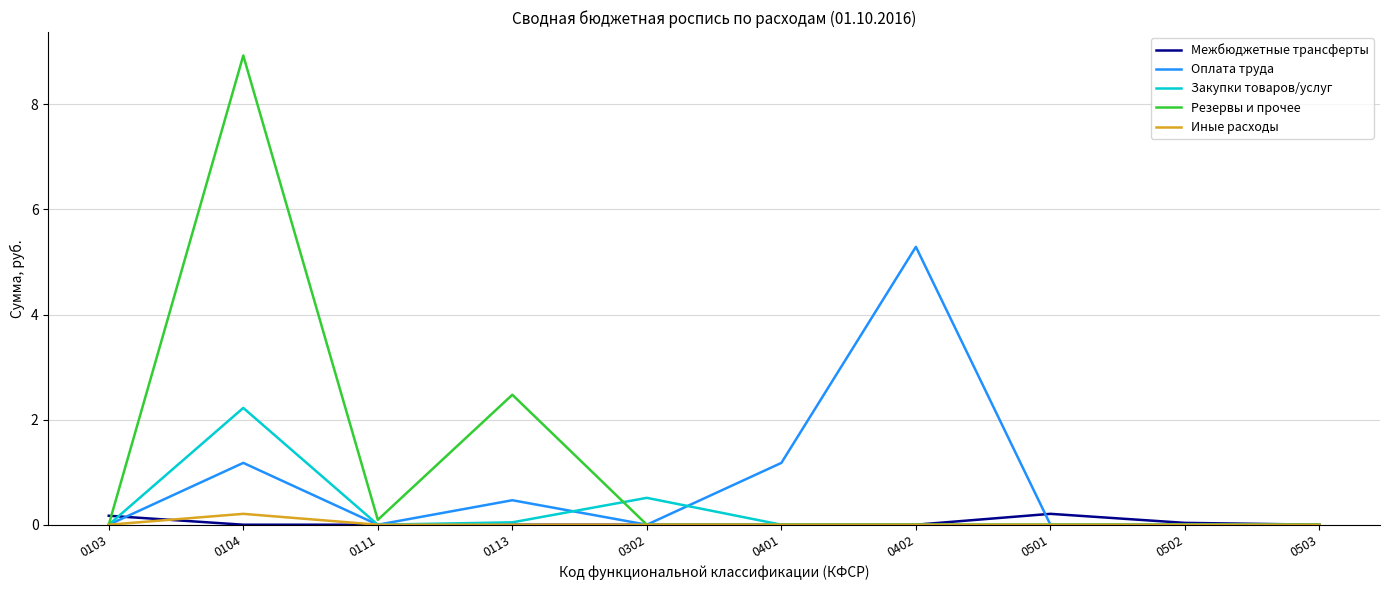

At which category is the sum across all series the highest?

0104